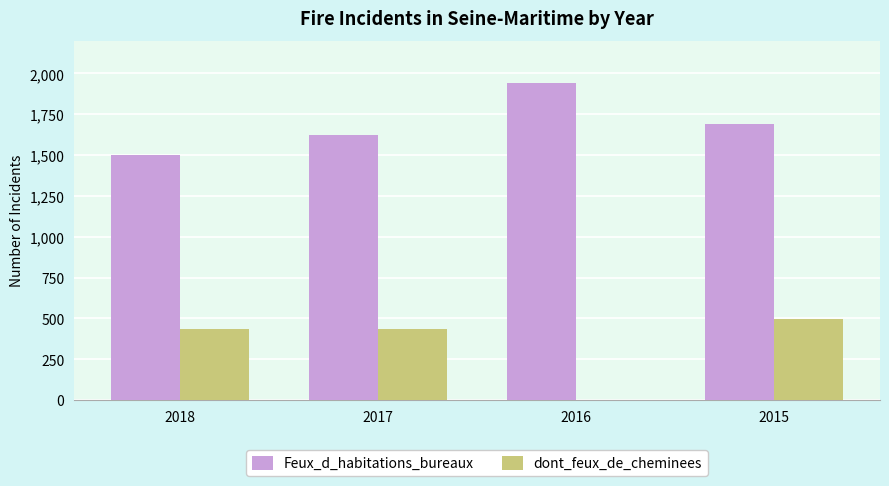

How many groups of bars are there?

4